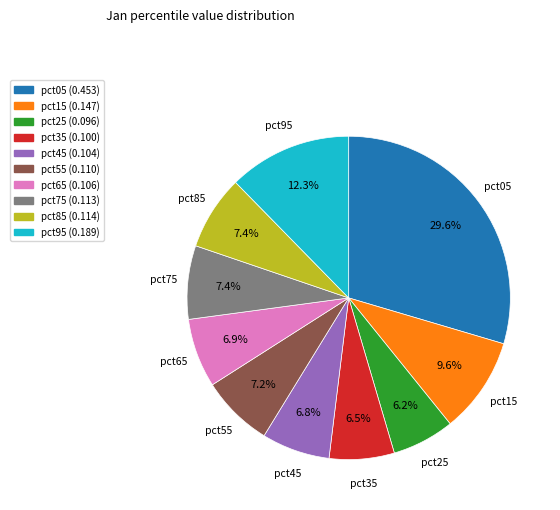

To the nearest percent, what portion does pct55 represent?

7%